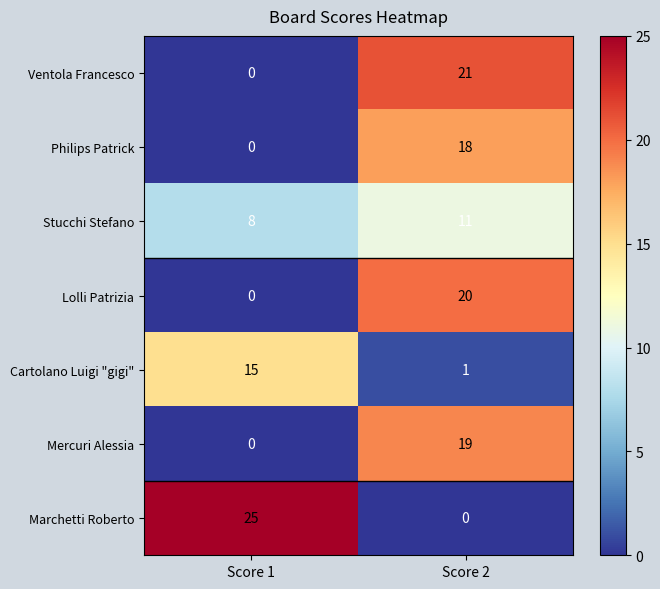

What is the sum of the Stucchi Stefano values at Score 1 and Score 2?

19